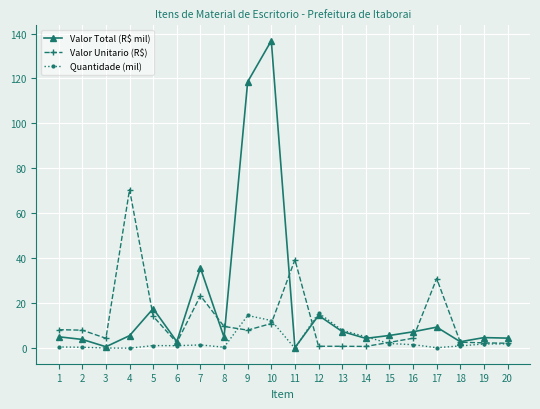

Where is the first local minimum for Valor Total (R$ mil)?

3